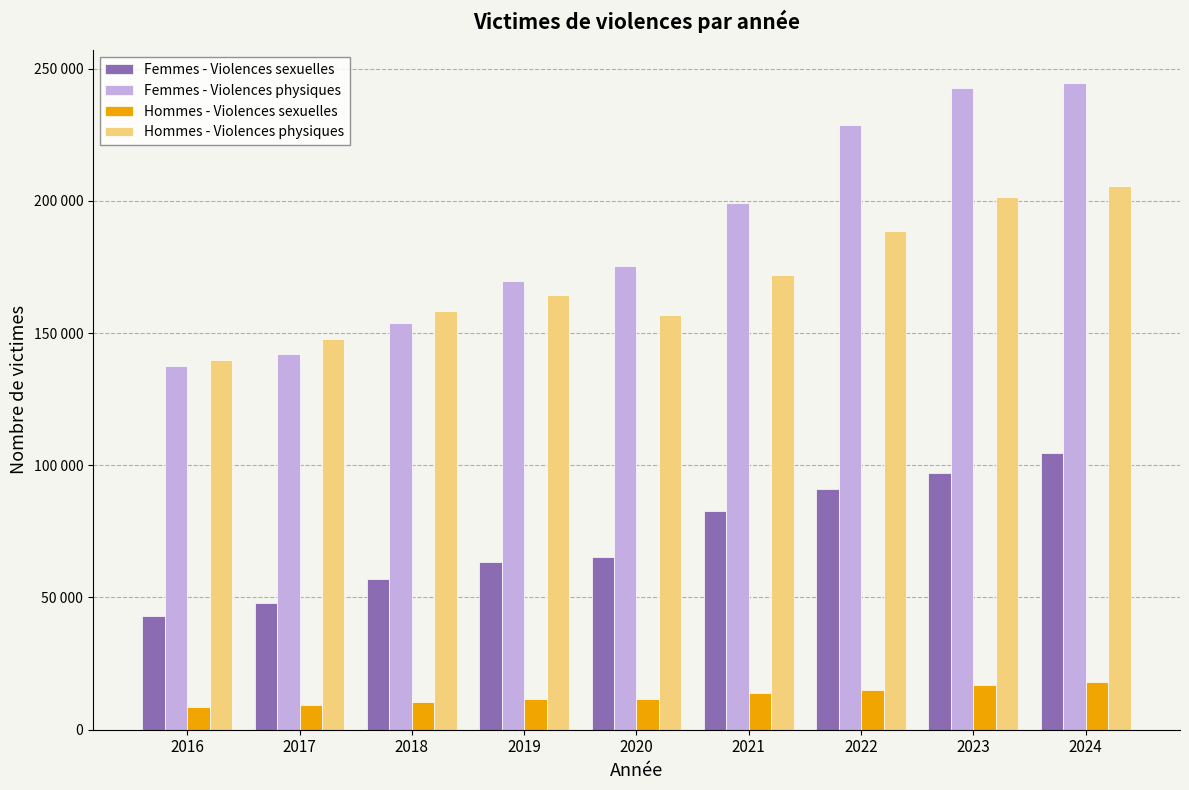

What is the difference between the Femmes - Violences sexuelles values at 2017 and 2020?

17578